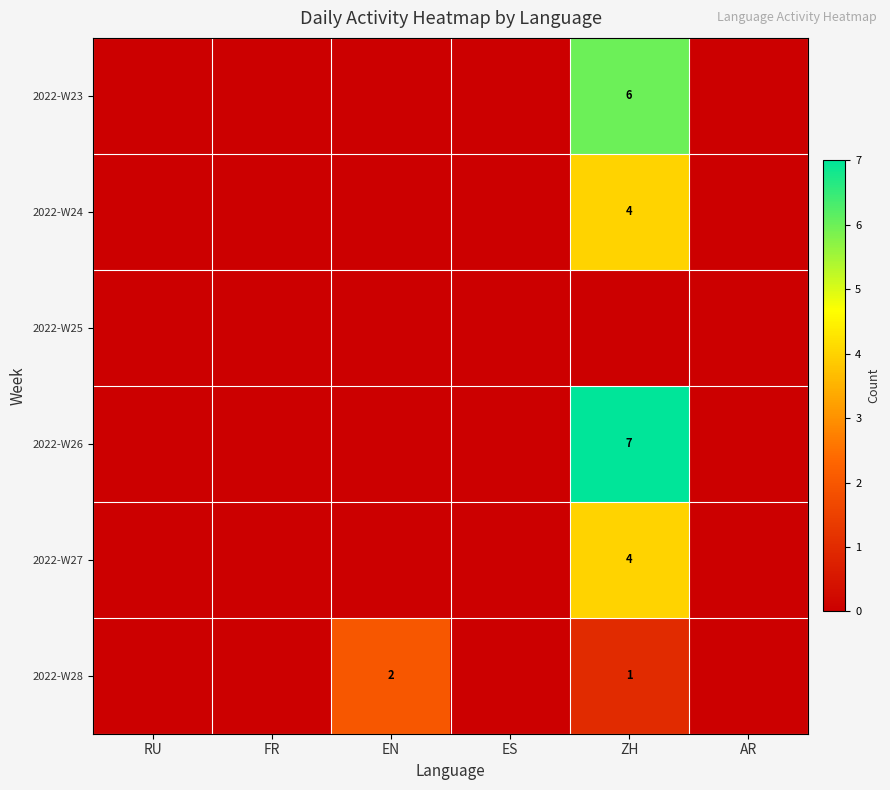

The value of 2022-W24 at ZH is 4. True or false?

True